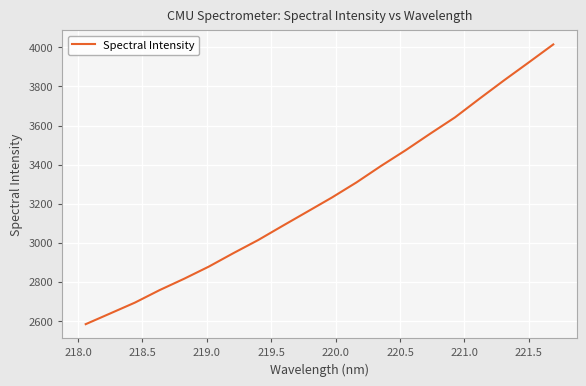

What is the difference between the maximum and minimum values?

1431.9